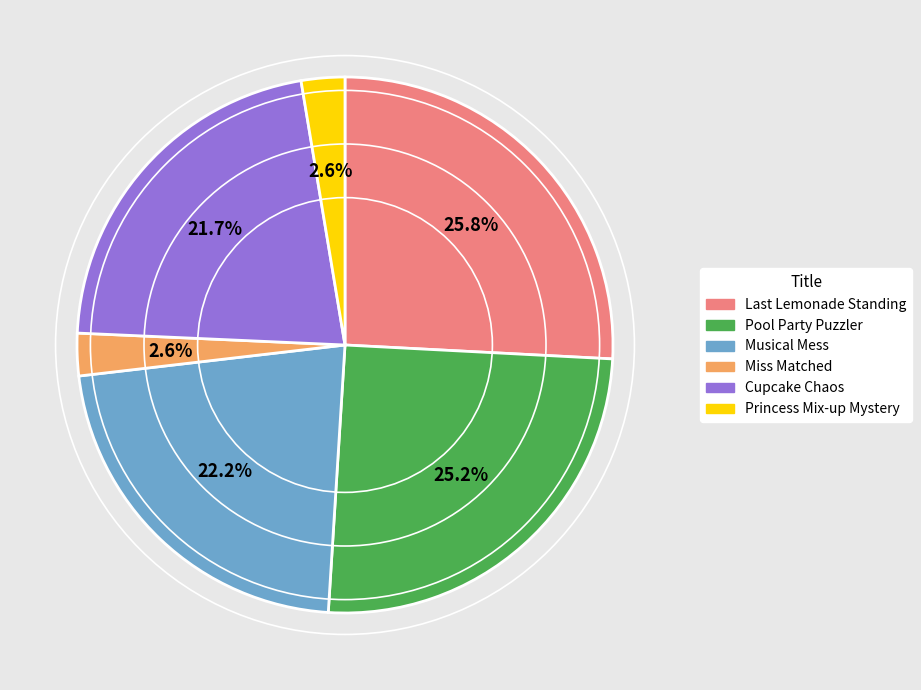

Which has a higher value, Miss Matched or Pool Party Puzzler?

Pool Party Puzzler